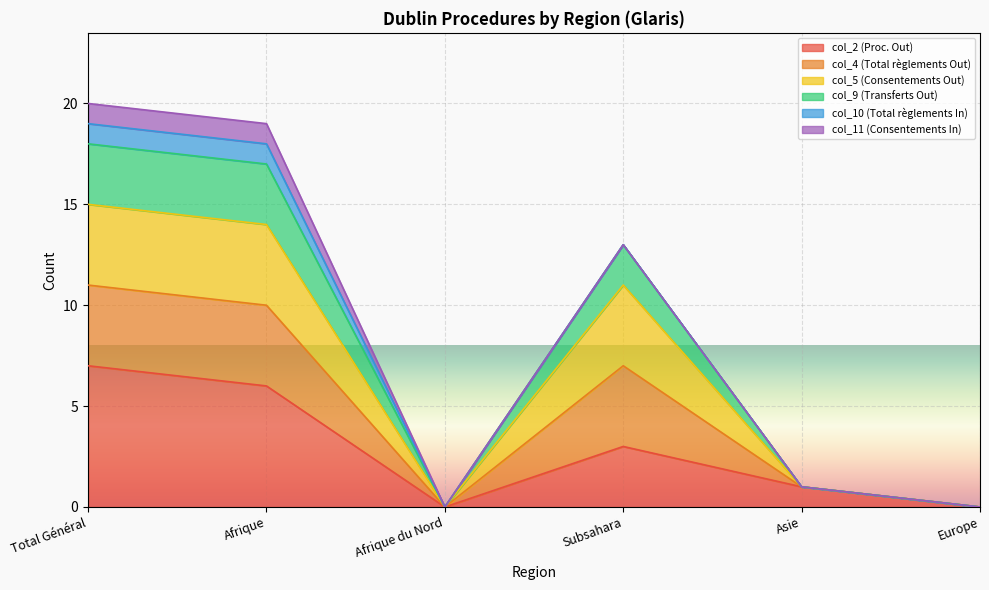

True or false: col_2 (Proc. Out) and col_9 (Transferts Out) cross at least once.

False